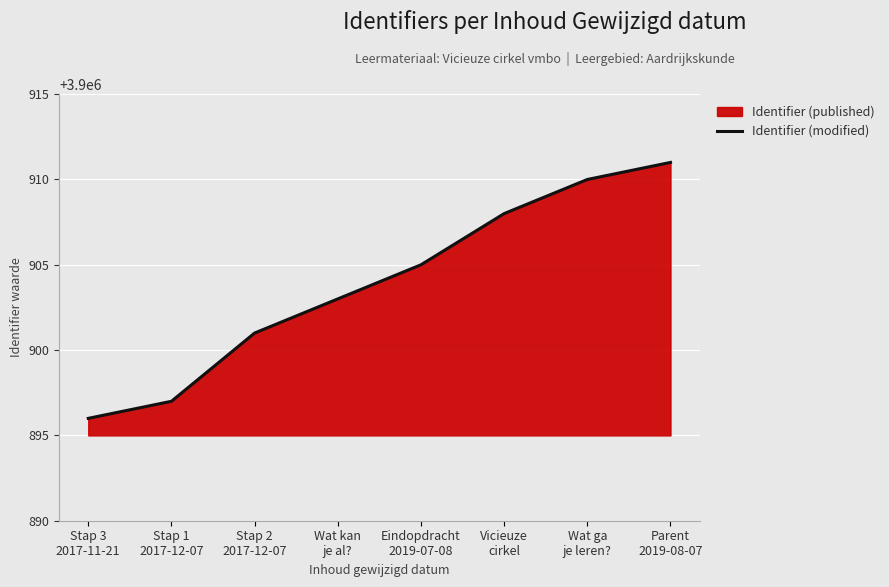

What is the value of the 4th point from the left?

3900903